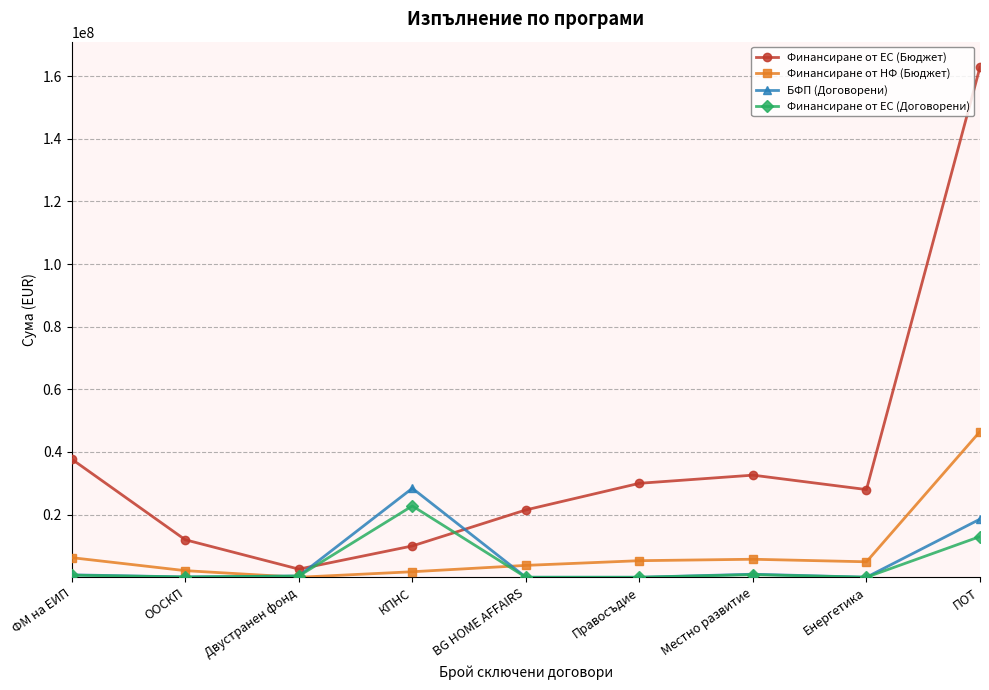

Does the chart display data point markers on the line(s)?

Yes